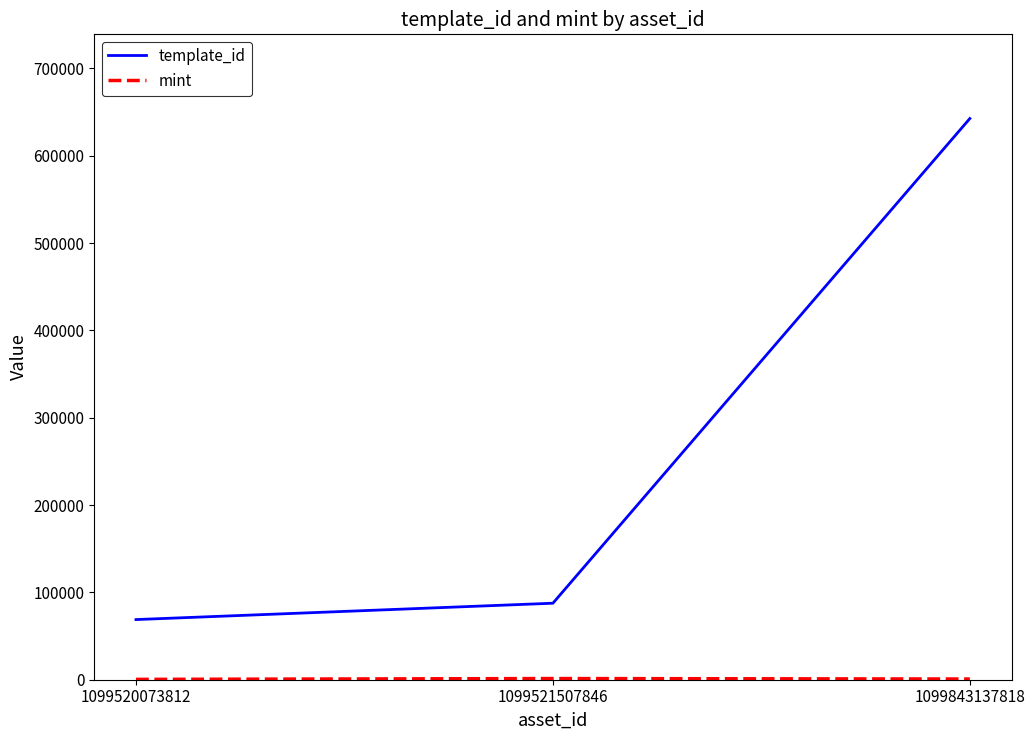

List the labels in order of template_id value, smallest first.

1099520073812, 1099521507846, 1099843137818